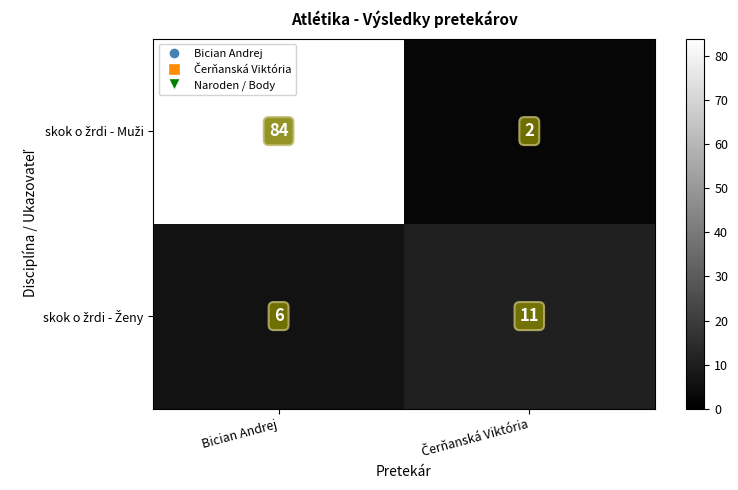

What is the difference between the highest and lowest values at Bician Andrej?

78